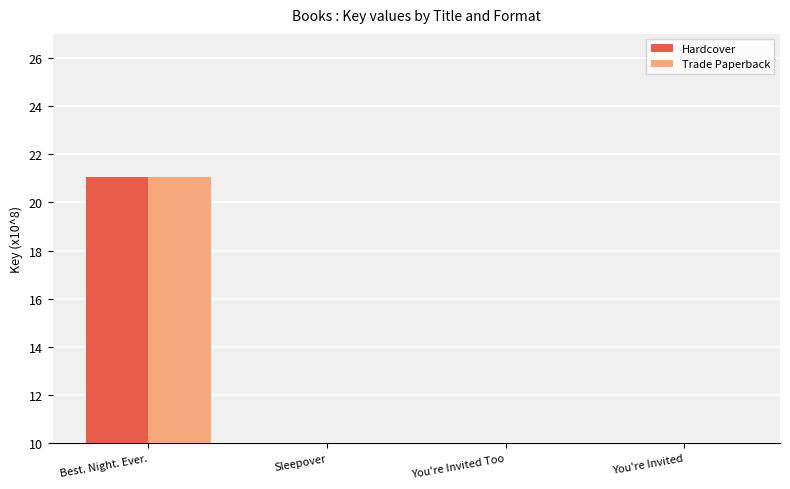

How many series are shown in this chart?

2